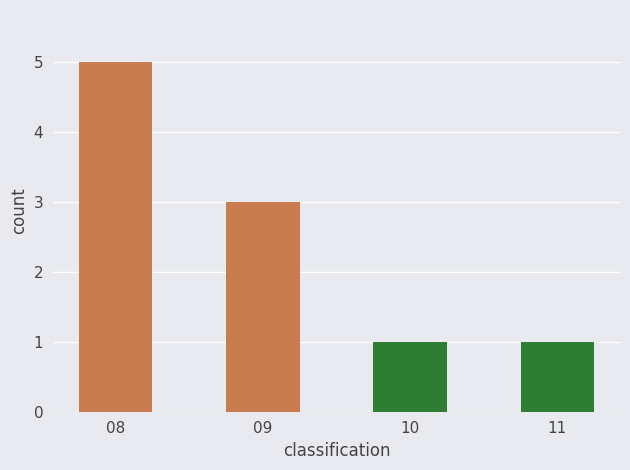

How many bars are there in total?

4